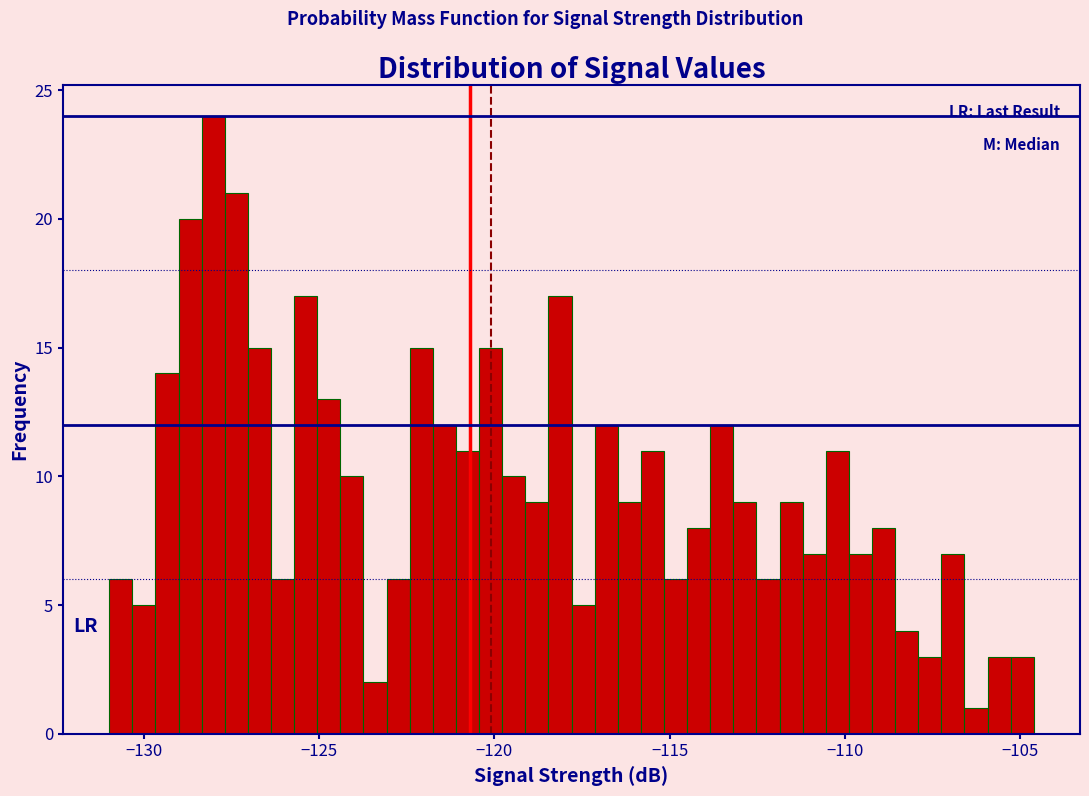

Read against the x-axis, roughly where is the centre of the tallest bar?

-128.0